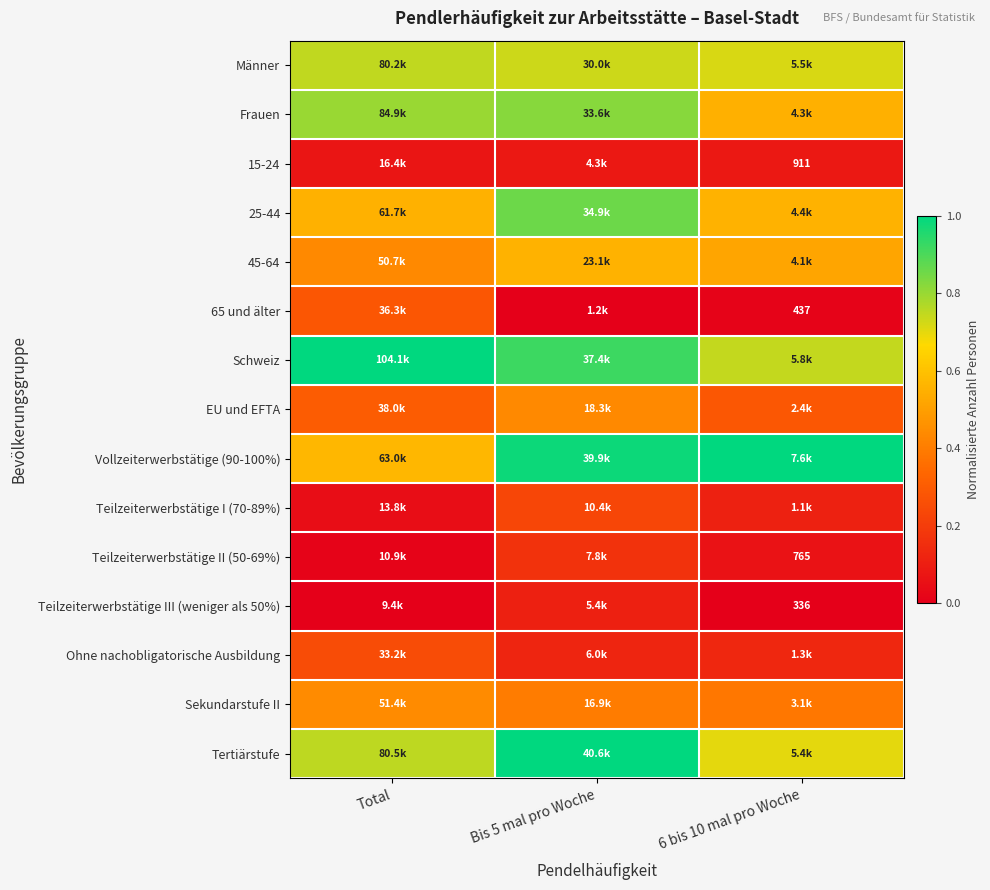

Is it true that 15-24 equals 0.1 at Bis 5 mal pro Woche?

False